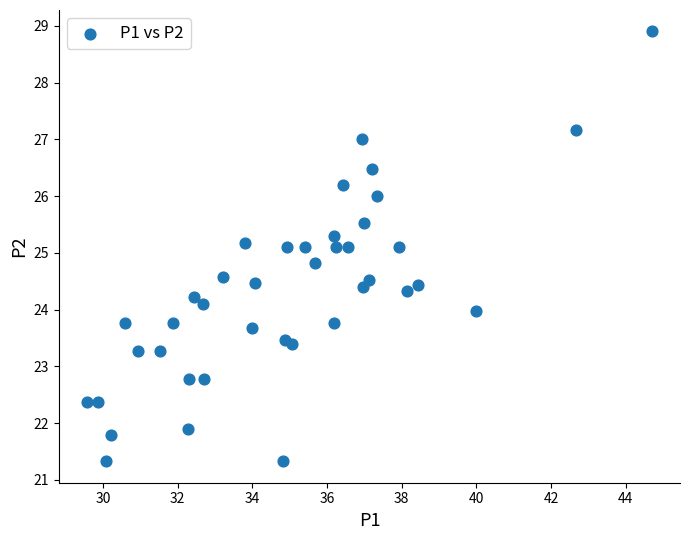

What is the range of X values (max minus min)?

15.1